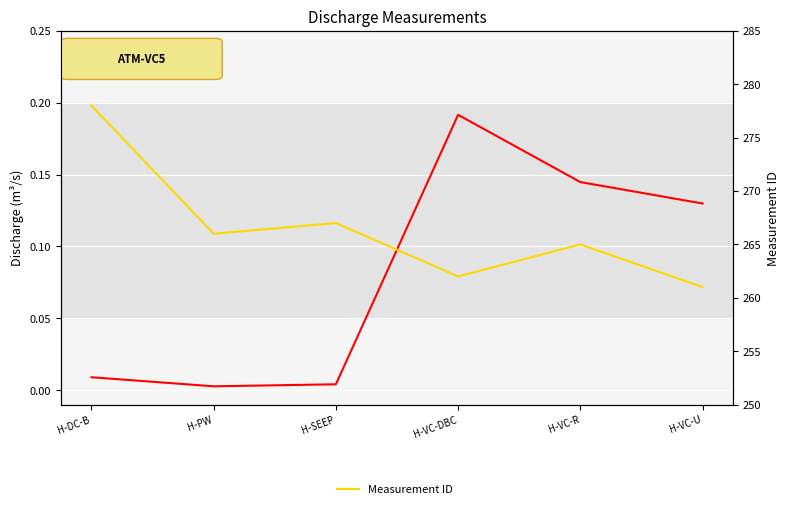

True or false: Measurement ID and Discharge (m3/s) cross at least once.

False